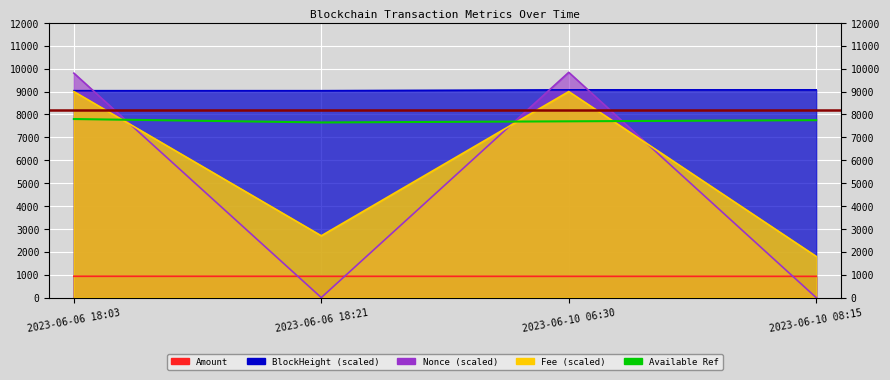

How many lines are shown in the chart?

1